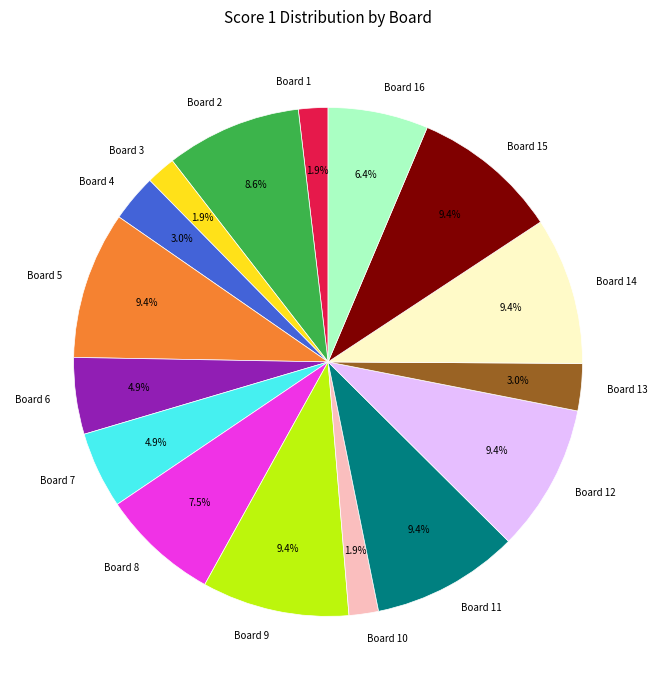

Is it true that Board 3 is 13% of the pie?

False